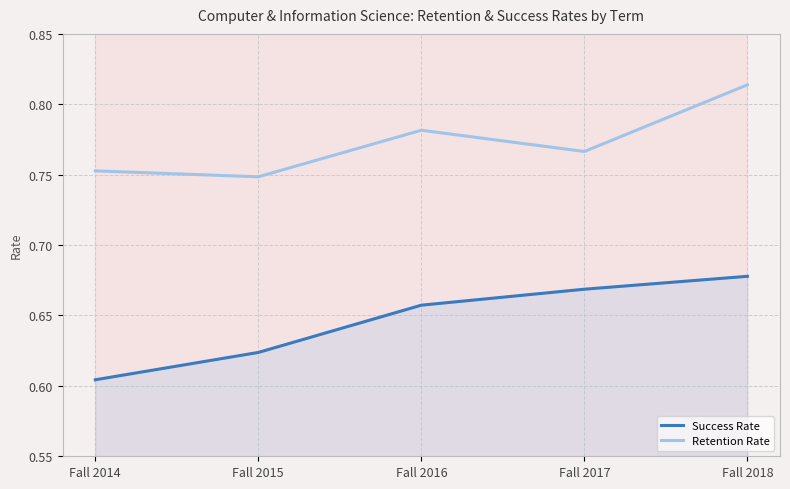

Is this an area chart (filled region under the line)?

No